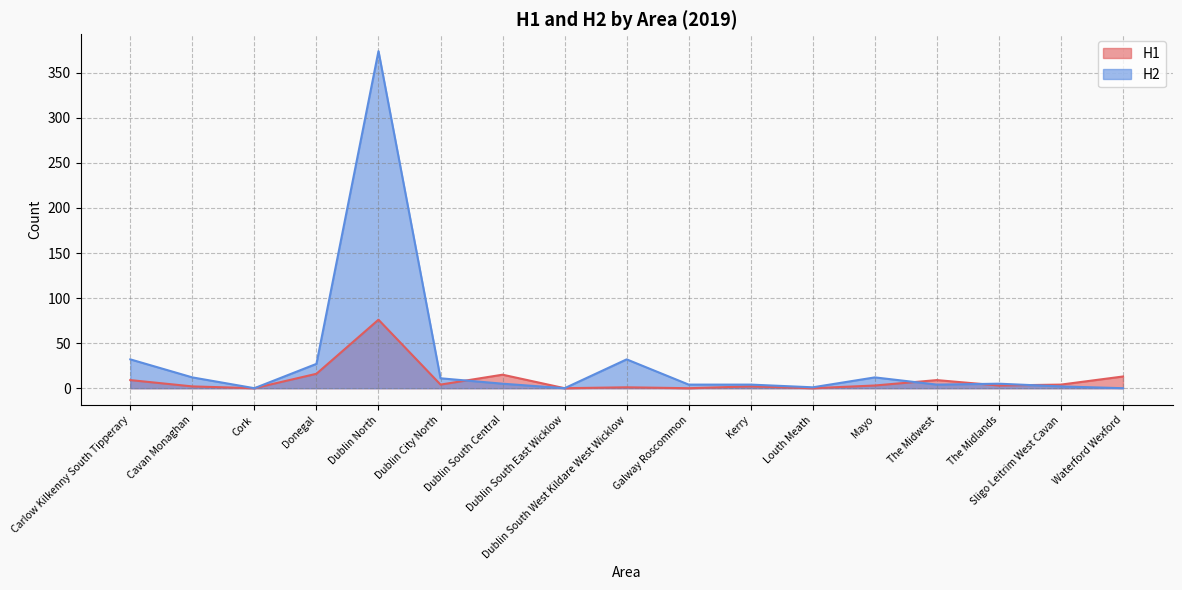

What is the difference between the H1 values at Mayo and Cavan Monaghan?

1